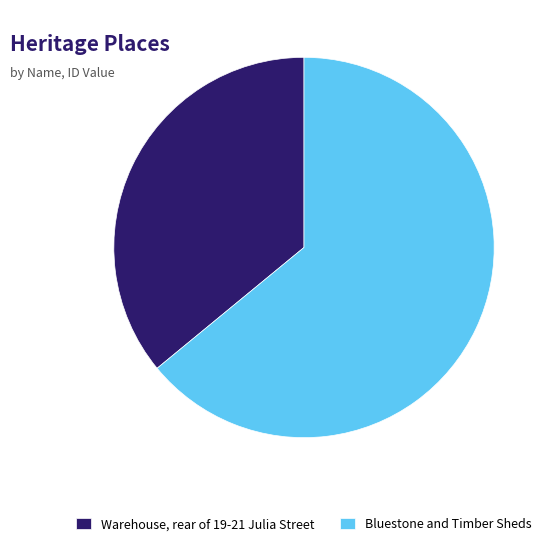

The Bluestone and Timber Sheds slice represents 56% of the pie. True or false?

False